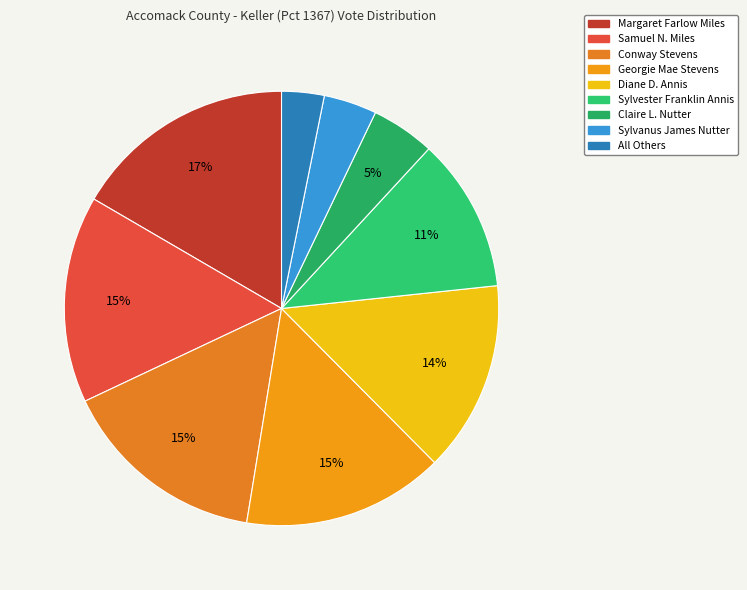

How many segments does this pie chart have?

9